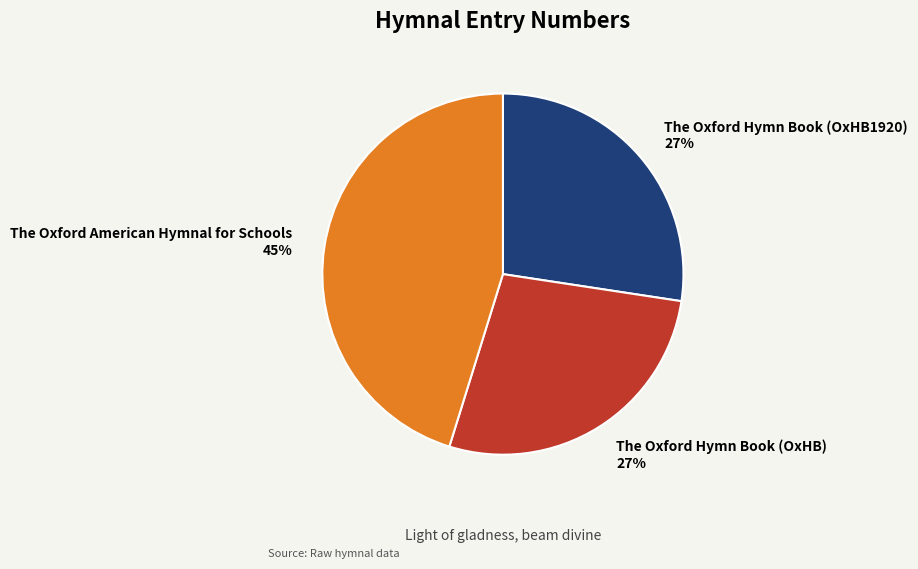

Which category has the biggest portion of the pie?

The Oxford American Hymnal for Schools